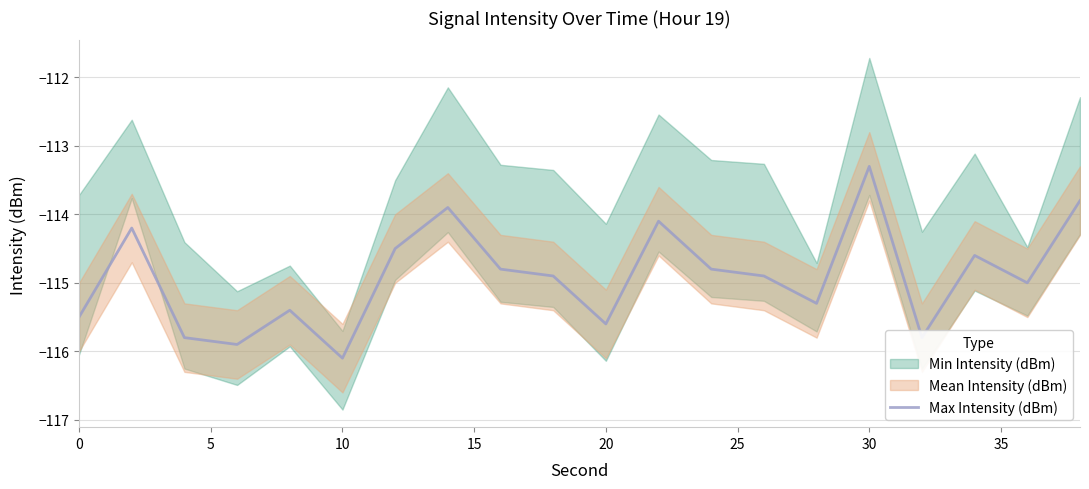

How many lines are shown in the chart?

1